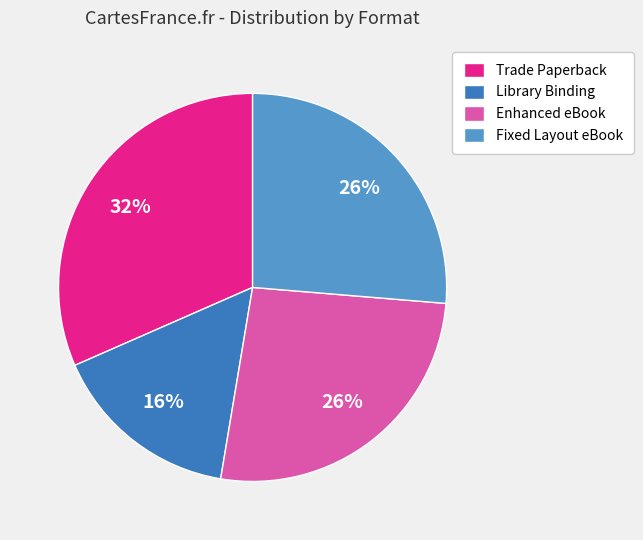

Count the number of slices in the pie.

4